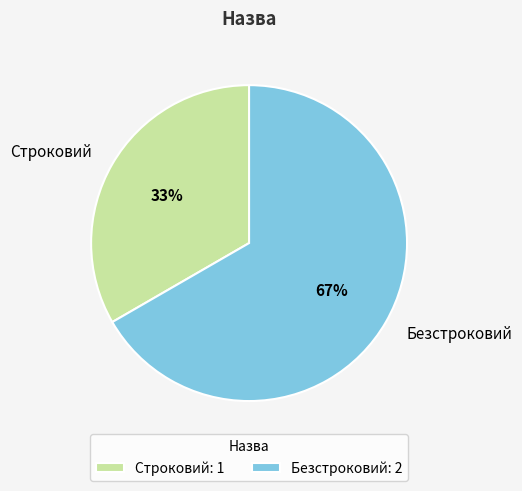

Approximately how many times larger is the value at Строковий compared to Безстроковий?

0.5